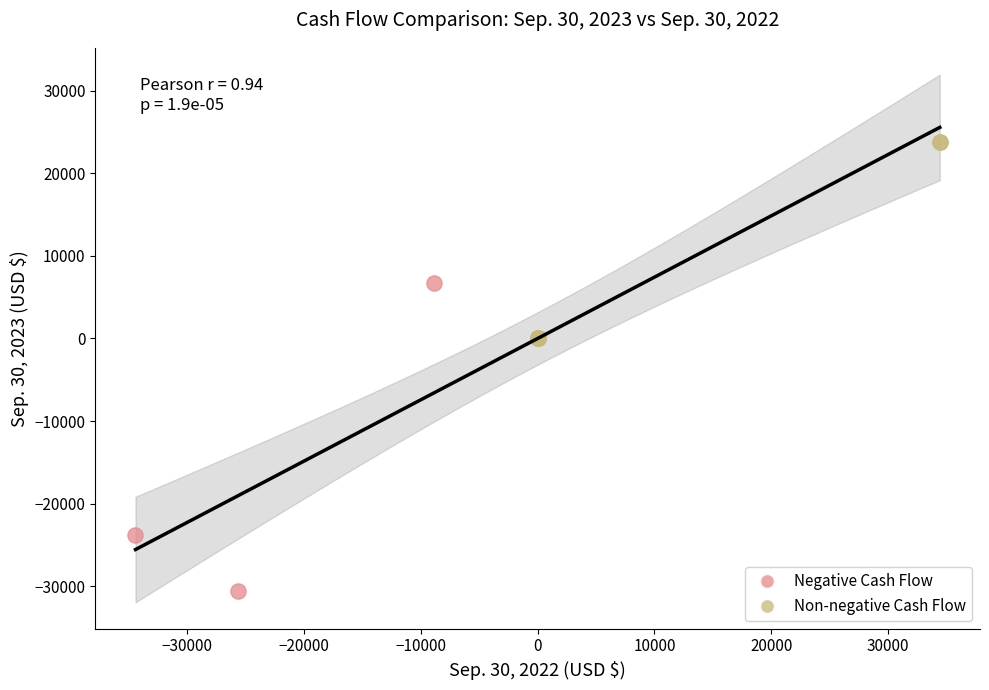

Which series has the largest Y range (max minus min)?

Negative Cash Flow